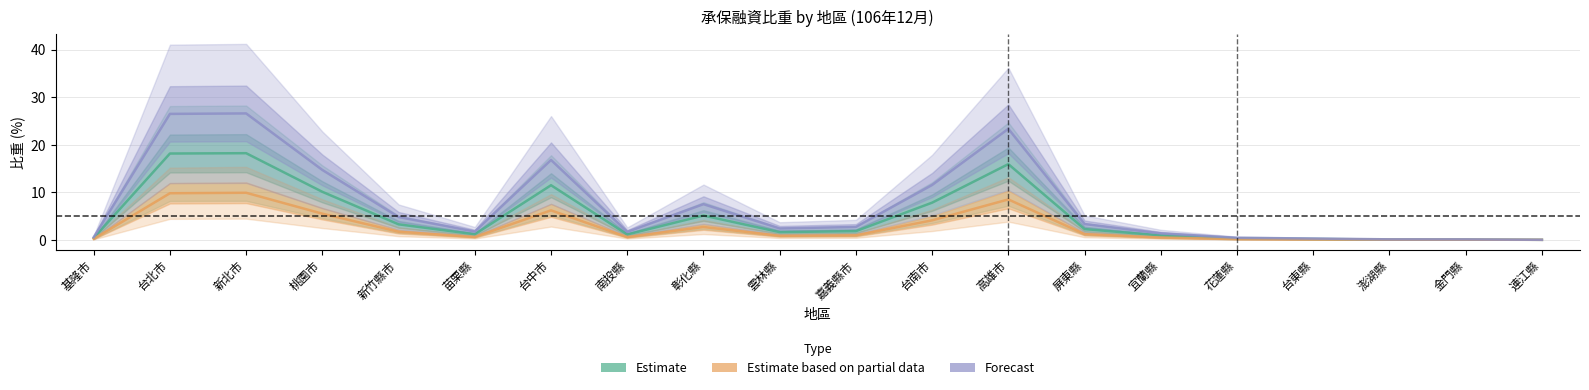

Between 新竹縣市 and 雲林縣, which series saw the biggest shift?

Forecast